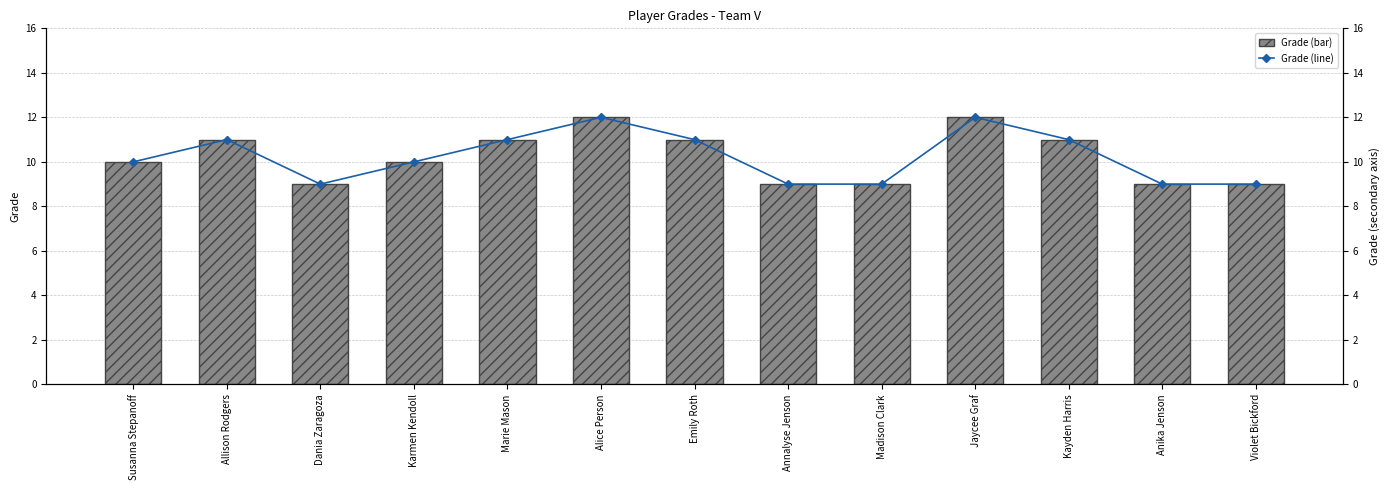

Which category has the highest value in the Grade (primary) series?

Alice Person